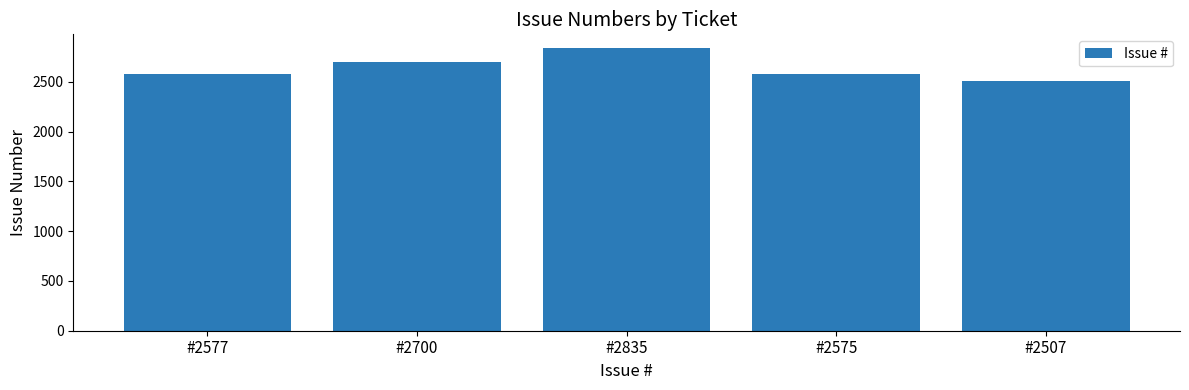

Between #2575 and #2507, which is larger?

#2575